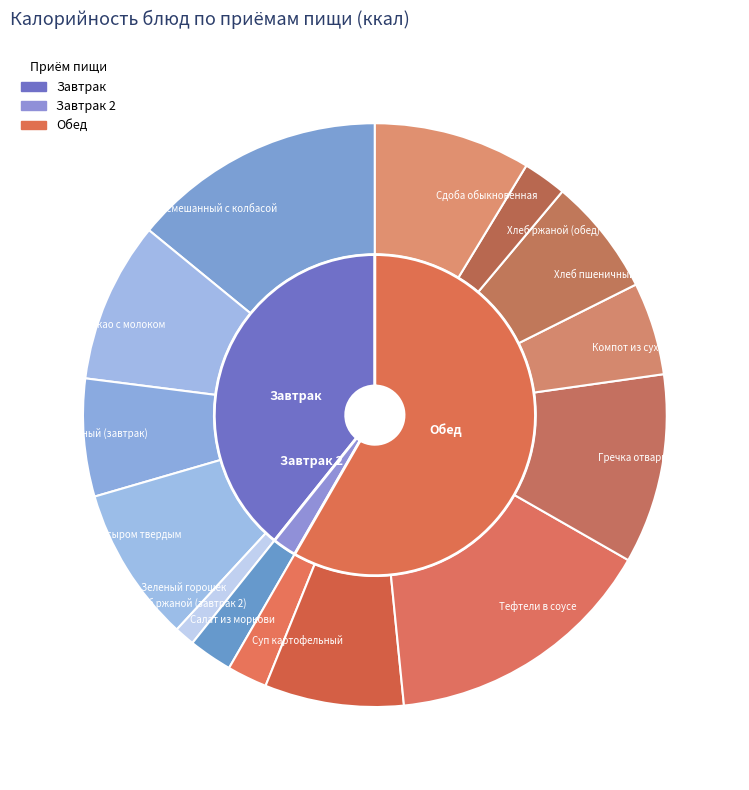

Does any single category account for the majority?

No